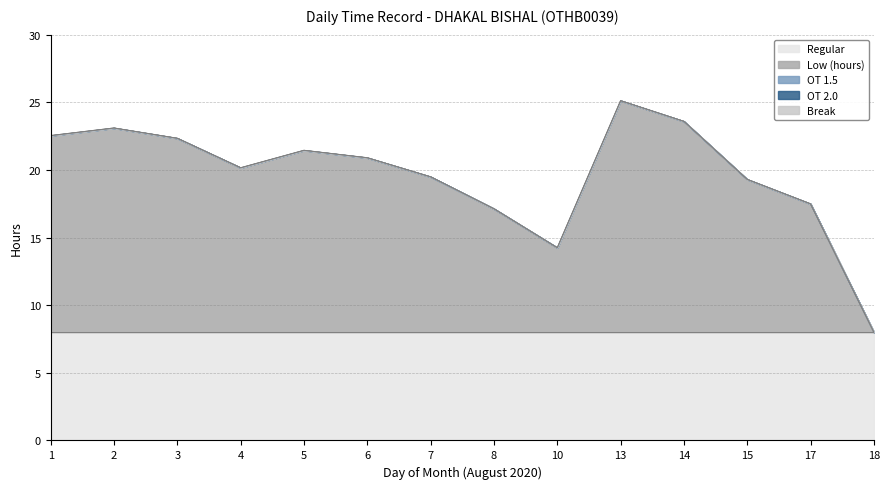

Reading left to right, extract all data points from this chart.

Low (hours): 14.5	15.1	14.3	12.2	13.4	12.9	11.5	9.1	6.2	17.1	15.6	11.3	9.5	0.0
OT 1.5: 0.0	0.0	0.0	0.0	0.0	0.0	0.0	0.0	0.0	0.0	0.0	0.0	0.0	0.0
OT 2.0: 0.0	0.0	0.0	0.0	0.0	0.0	0.0	0.0	0.0	0.0	0.0	0.0	0.0	0.0
Regular: 8.0	8.0	8.0	8.0	8.0	8.0	8.0	8.0	8.0	8.0	8.0	8.0	8.0	8.0
Break: 0.0	0.0	0.0	0.0	0.0	0.0	0.0	0.0	0.0	0.0	0.0	0.0	0.0	0.0